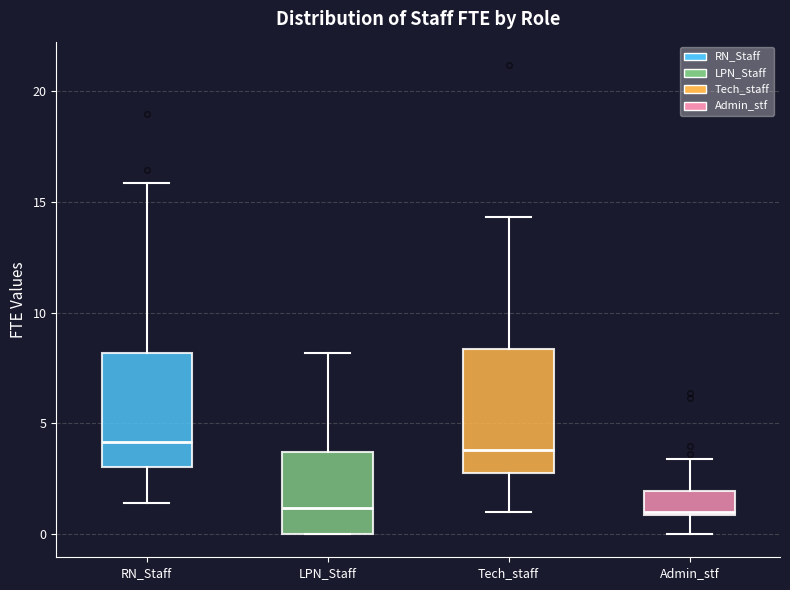

Reading left to right, read every box against the y-axis: the position of its median line, the range the box covers, and the ends of its whiskers. The values are not printed on the chart, so give them approximately, as read against the axis.

RN_Staff: median 4.0, box 3.0 to 8.0, whiskers 1.5 to 16.0
LPN_Staff: median 1.0, box 0.0 to 3.5, whiskers 0.0 to 8.0
Tech_staff: median 4.0, box 2.5 to 8.5, whiskers 1.0 to 14.5
Admin_stf: median 1.0, box 1.0 to 2.0, whiskers 0.0 to 3.5